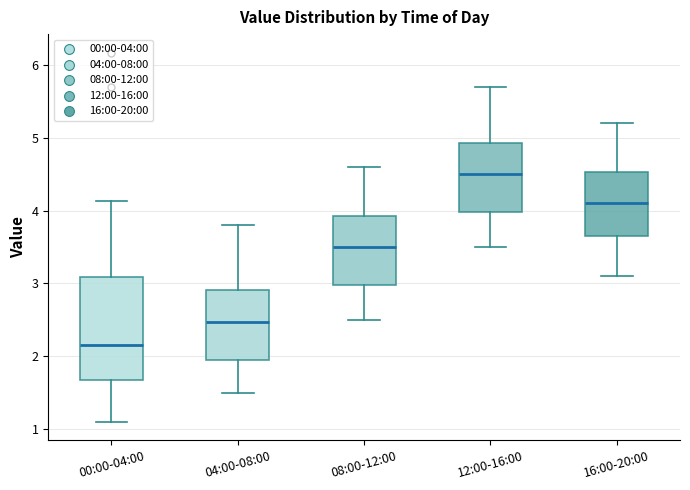

Reading left to right, transcribe this box plot: for each box, give where its median line is, the range the box spans, and where its two whiskers end, as read against the y-axis. The values are not printed on the chart, so give them approximately, as read against the axis.

00:00-04:00: median 2.2, box 1.7 to 3.1, whiskers 1.1 to 4.1
04:00-08:00: median 2.5, box 2.0 to 2.9, whiskers 1.5 to 3.8
08:00-12:00: median 3.5, box 3.0 to 3.9, whiskers 2.5 to 4.6
12:00-16:00: median 4.5, box 4.0 to 4.9, whiskers 3.5 to 5.7
16:00-20:00: median 4.1, box 3.7 to 4.5, whiskers 3.1 to 5.2